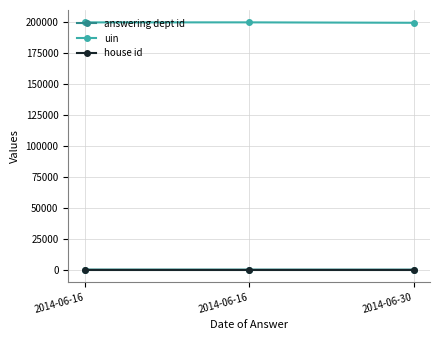

What is the sum of the answering dept id values at 2014-06-30 and 2014-06-16?

27